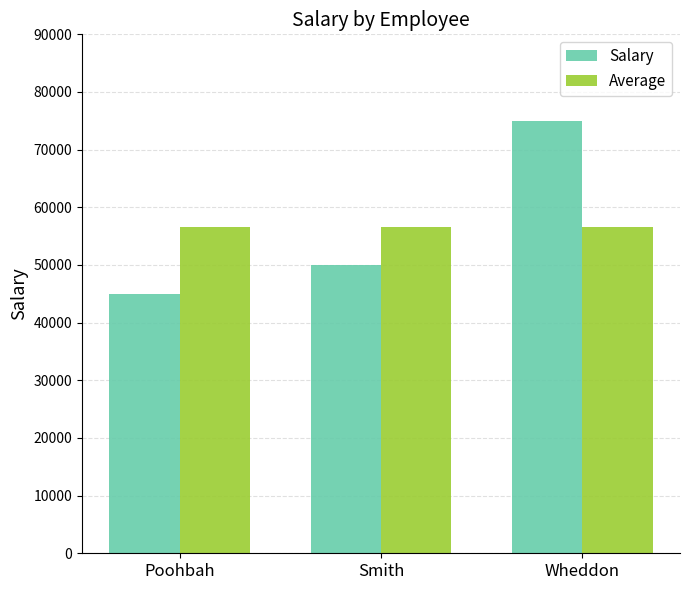

Rank the series at Smith from lowest to highest value.

Salary, Average